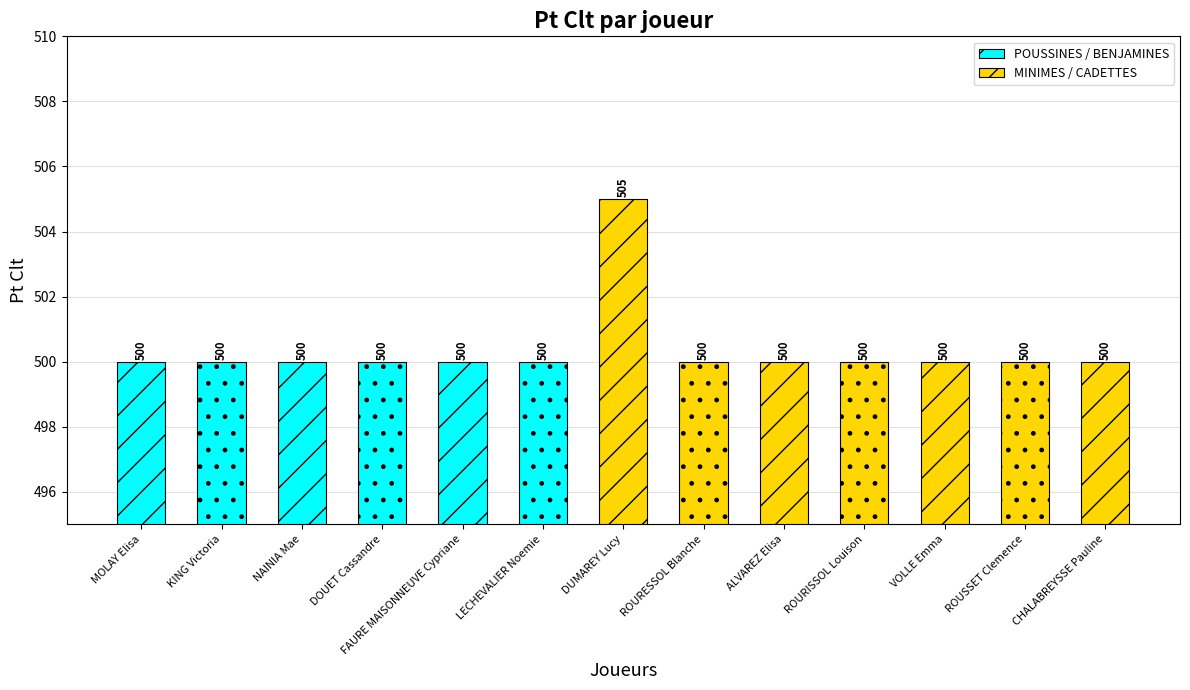

What value does the MINIMES / CADETTES series have at DUMAREY Lucy?

505